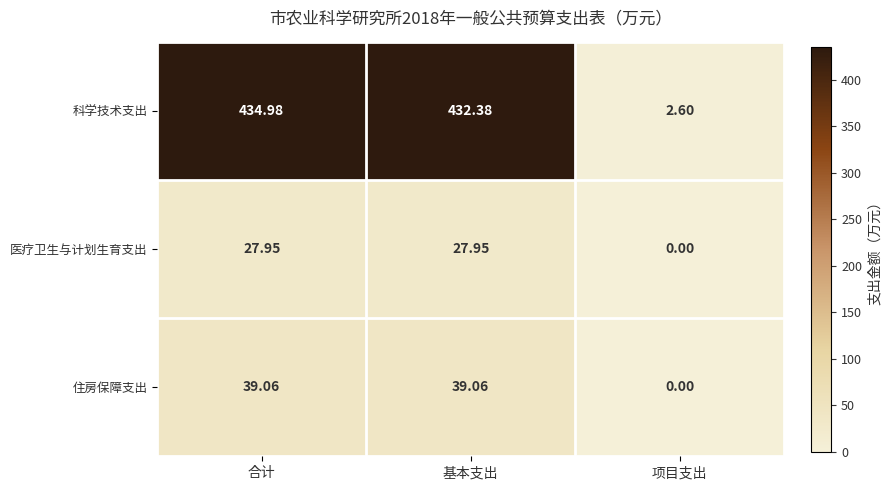

Rank the series by their maximum value, from highest to lowest.

科学技术支出, 住房保障支出, 医疗卫生与计划生育支出